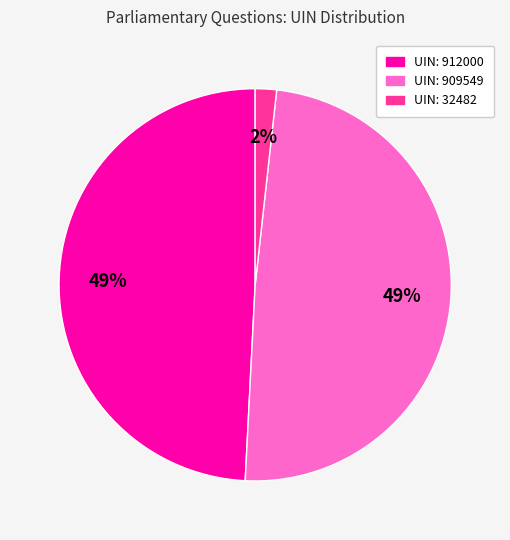

What percentage is the UIN: 32482 slice, to the nearest percent?

2%